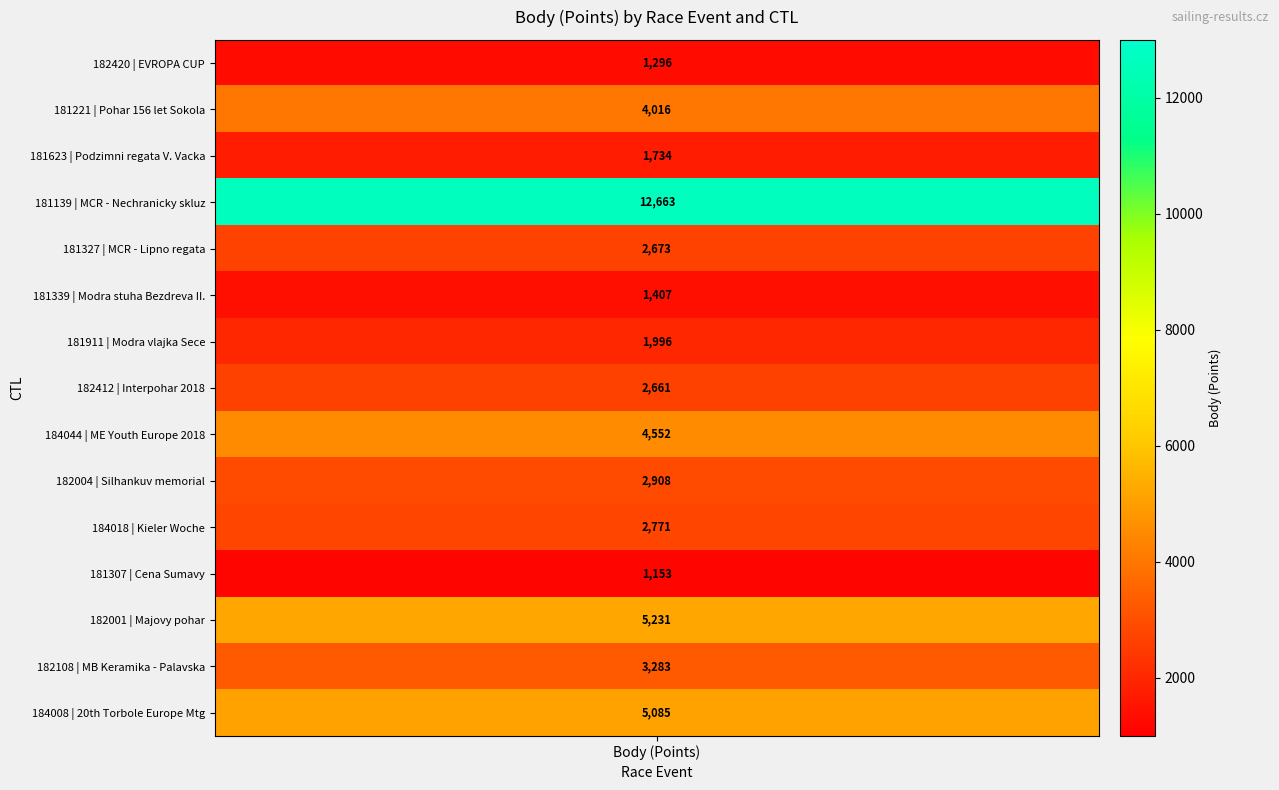

List the labels in order of value, smallest first.

181307, 182420, 181339, 181623, 181911, 182412, 181327, 184018, 182004, 182108, 181221, 184044, 184008, 182001, 181139